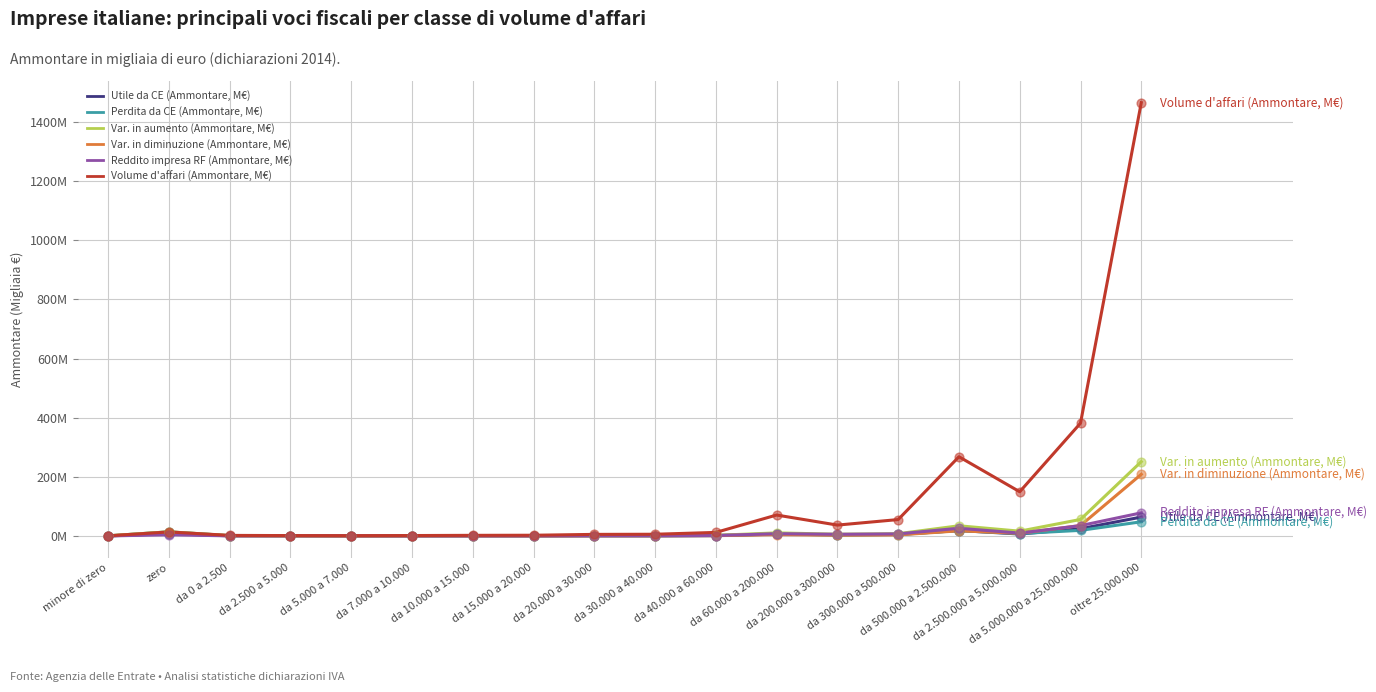

Which series has the largest total across all categories?

Volume d'affari (Ammontare, M€)